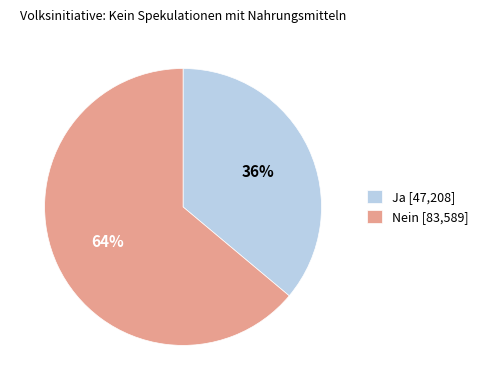

How many segments does this pie chart have?

2